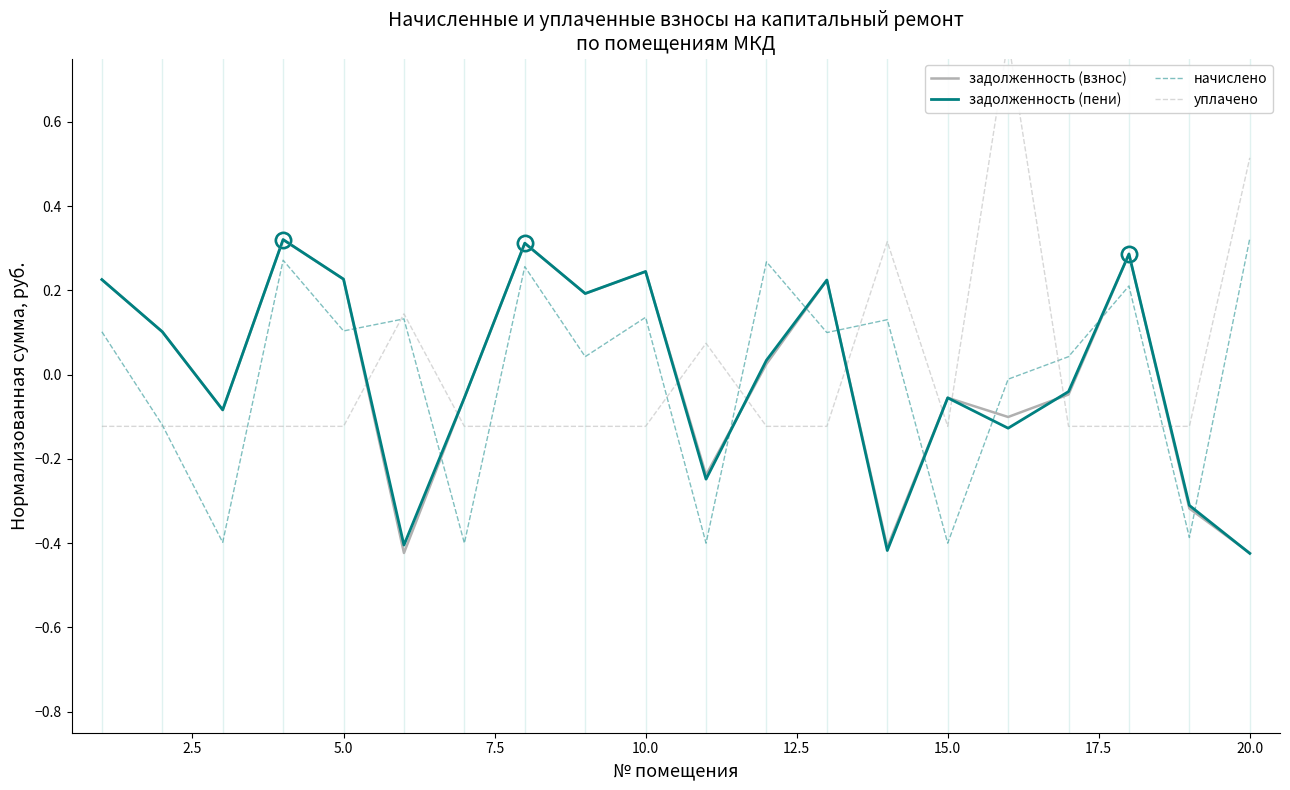

True or false: задолженность (взнос) and начислено cross at least once.

True